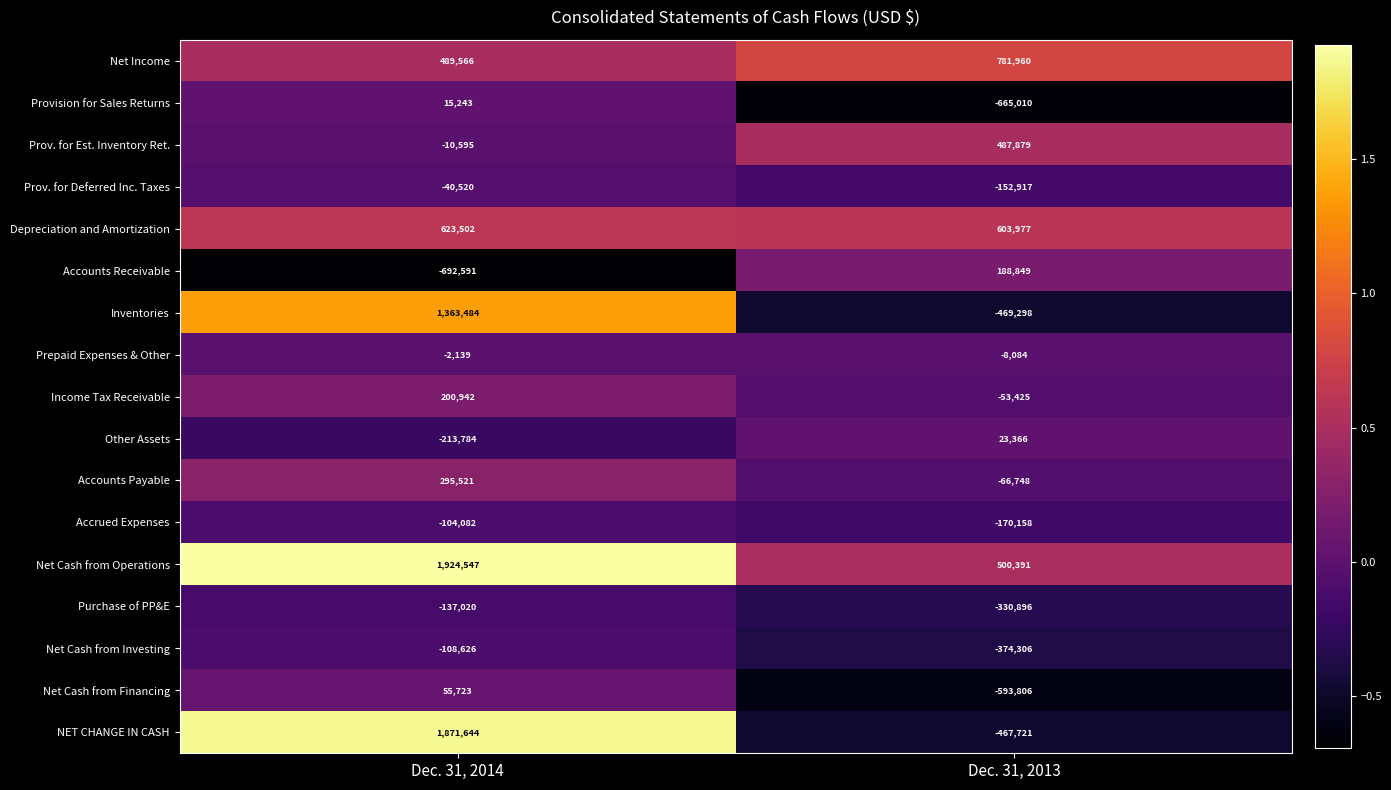

What is the minimum value shown in the chart?

-692591